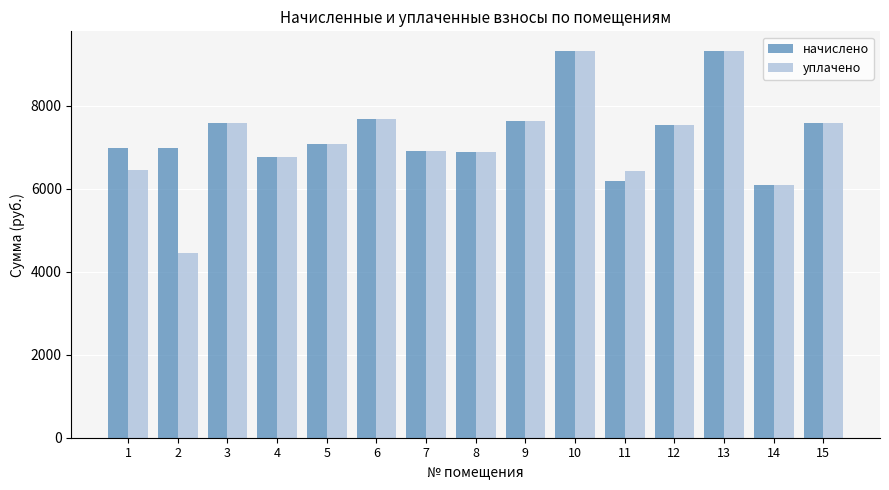

At which label does уплачено first exceed 7065?

3